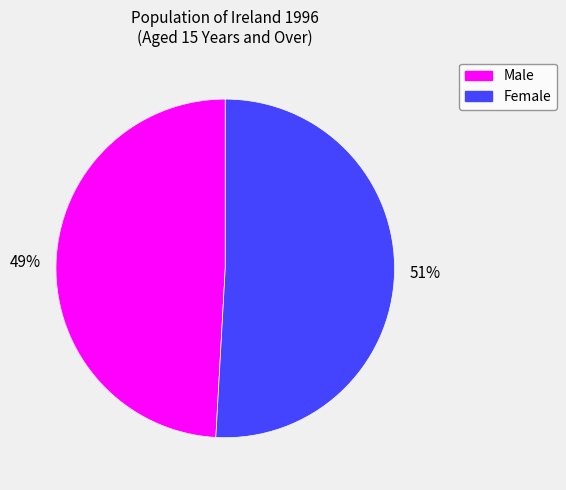

To the nearest percent, what percentage of the pie is Female?

51%